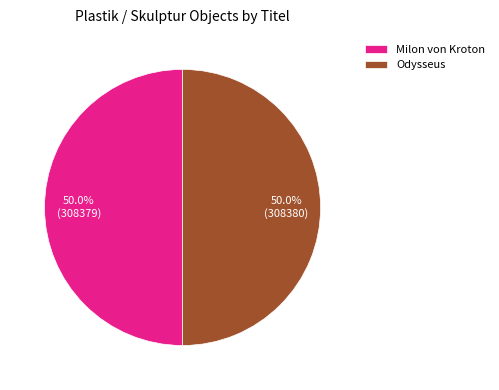

Combined, what portion of the pie is Milon von Kroton and Odysseus?

100.0%